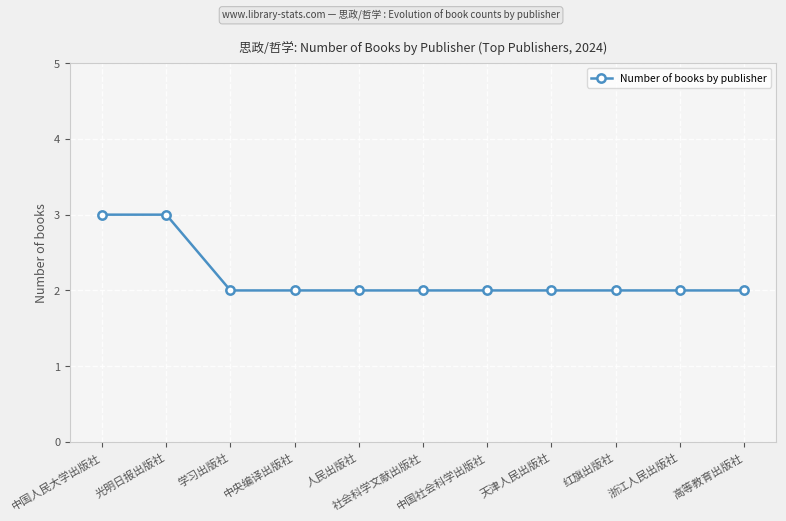

How many data points does each series have?

11